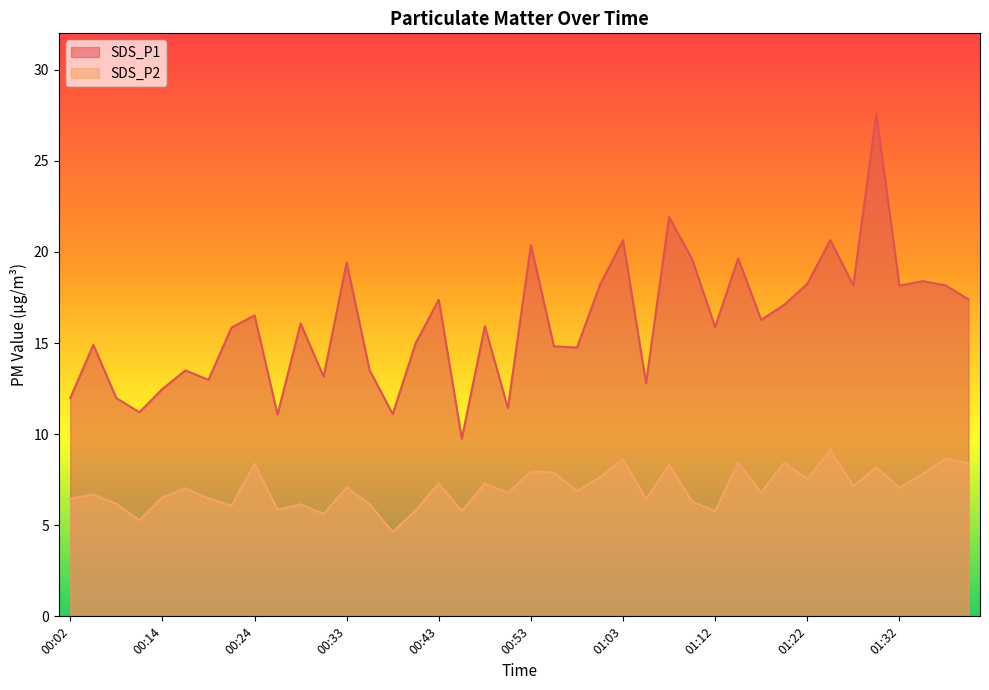

At how many categories does at least one series exceed 11?

39